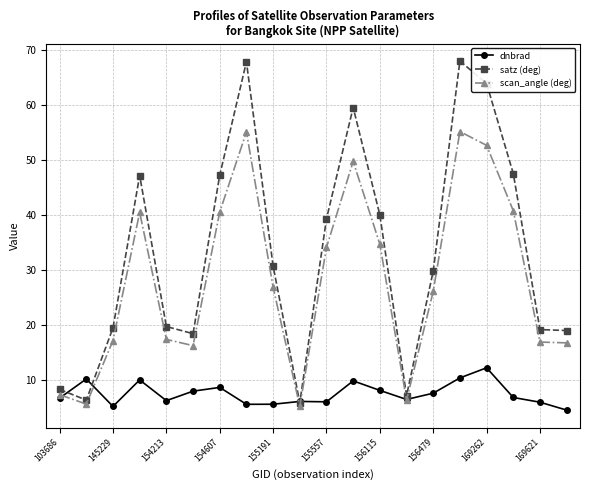

True or false: dnbrad has more than 2 interior local peaks.

True